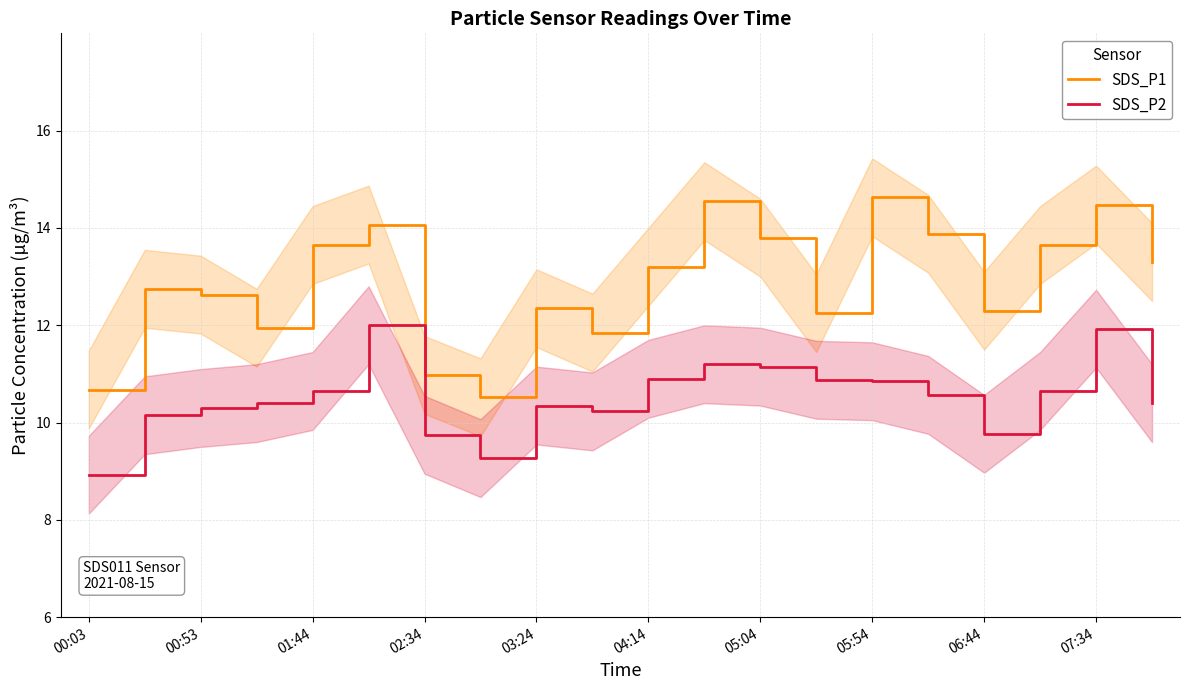

In SDS_P1, how many points are lower than both neighbors (excluding endpoints)?

5